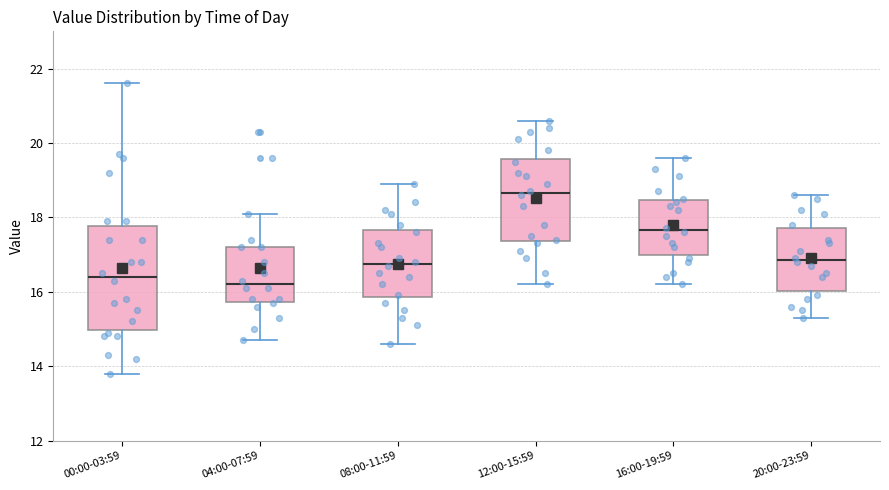

Reading left to right, read every box against the y-axis: the position of its median line, the range the box covers, and the ends of its whiskers. The values are not printed on the chart, so give them approximately, as read against the axis.

00:00-03:59: median 16.4, box 15.0 to 17.8, whiskers 13.8 to 21.6
04:00-07:59: median 16.2, box 15.8 to 17.2, whiskers 14.8 to 18.2
08:00-11:59: median 16.8, box 15.8 to 17.6, whiskers 14.6 to 19.0
12:00-15:59: median 18.6, box 17.4 to 19.6, whiskers 16.2 to 20.6
16:00-19:59: median 17.6, box 17.0 to 18.4, whiskers 16.2 to 19.6
20:00-23:59: median 16.8, box 16.0 to 17.8, whiskers 15.4 to 18.6